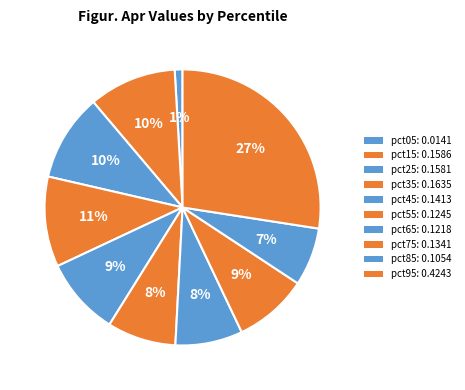

Count the number of slices in the pie.

10